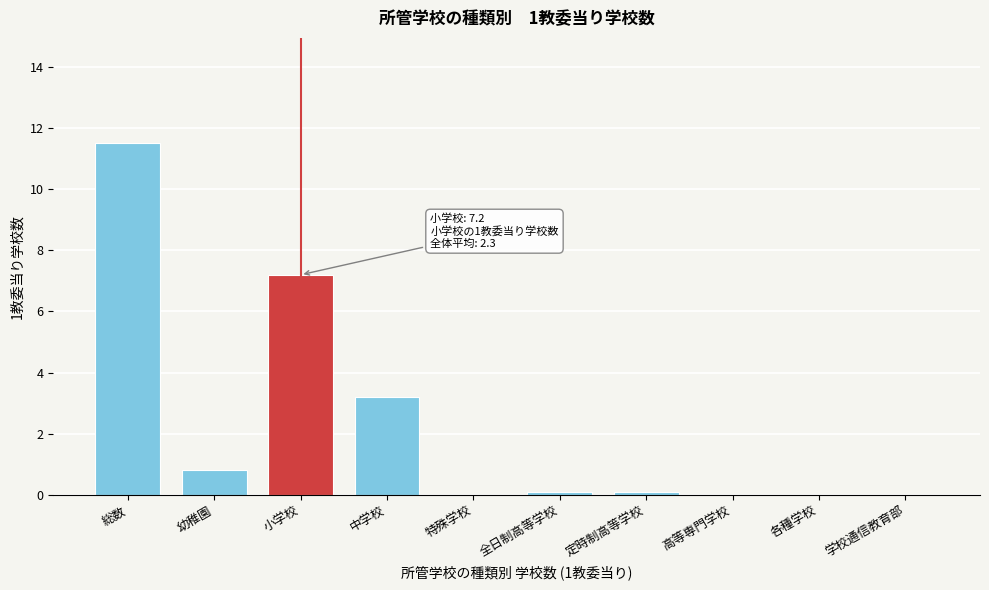

Reading left to right, list all the values displayed in this chart.

総数=11.5	幼稚園=0.8	小学校=7.2	中学校=3.2	特殊学校=0.0	全日制高等学校=0.1	定時制高等学校=0.1	高等専門学校=0.0	各種学校=0.0	学校通信教育部=0.0